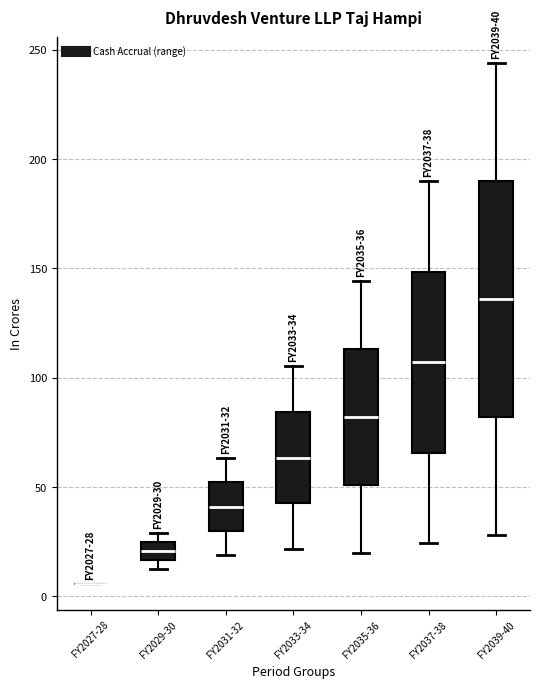

Which box is the tallest, from its lower edge to its upper edge?

FY2039-40